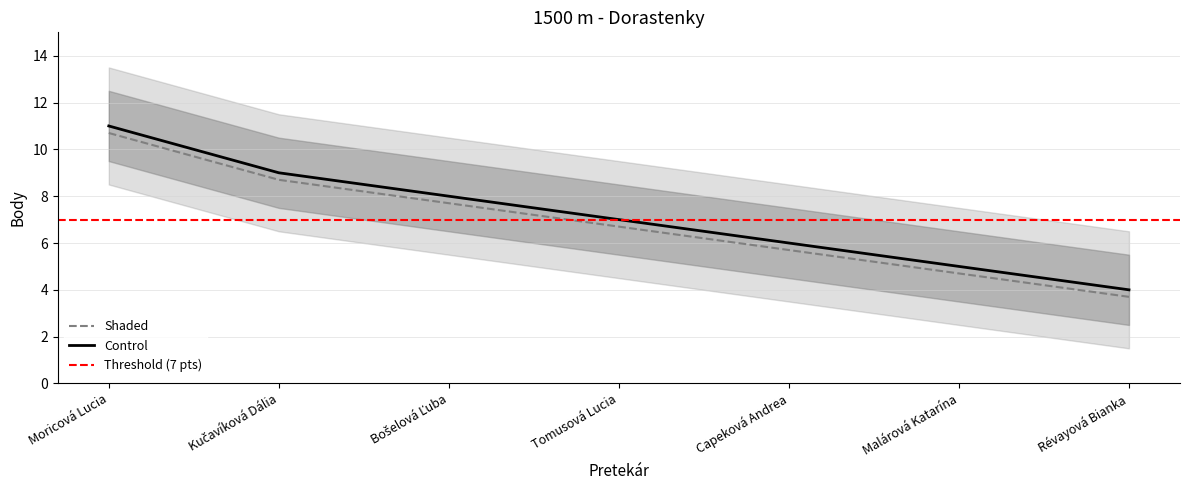

True or false: the data has more than 2 interior local peaks.

False